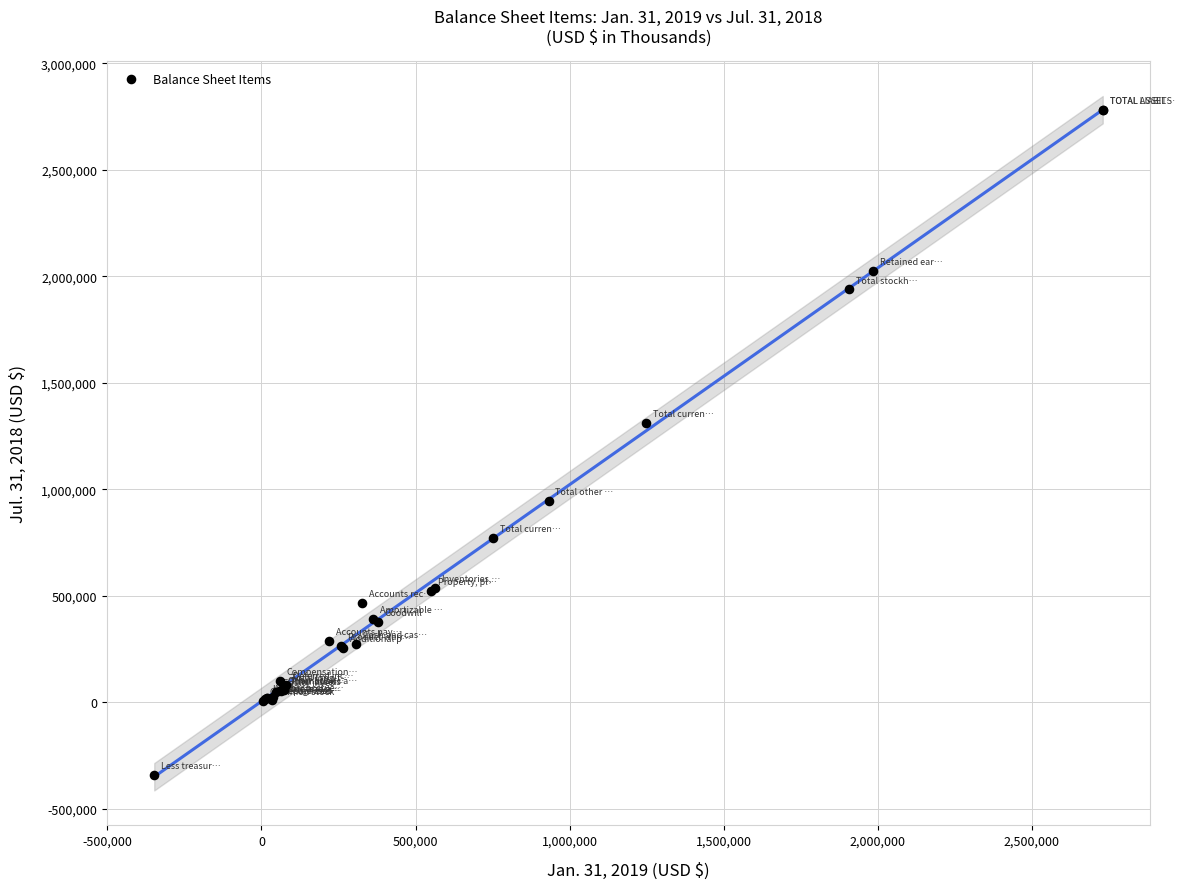

What Y value in the scatter plot is closest to 1217468?

1311674